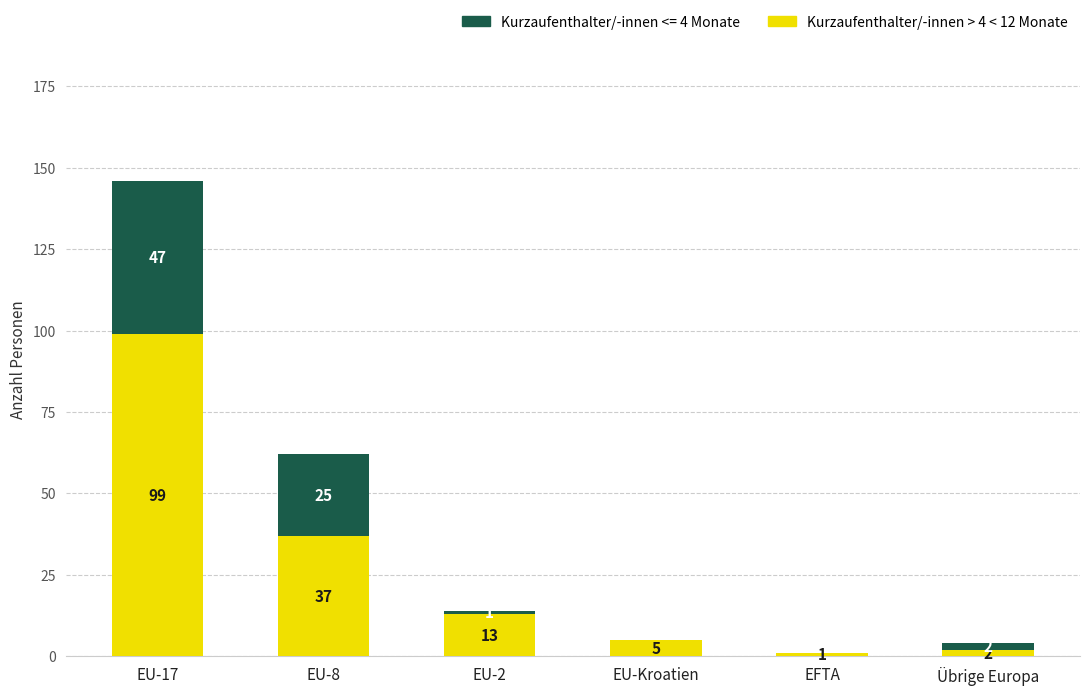

What is the total value across all series at EU-Kroatien?

5